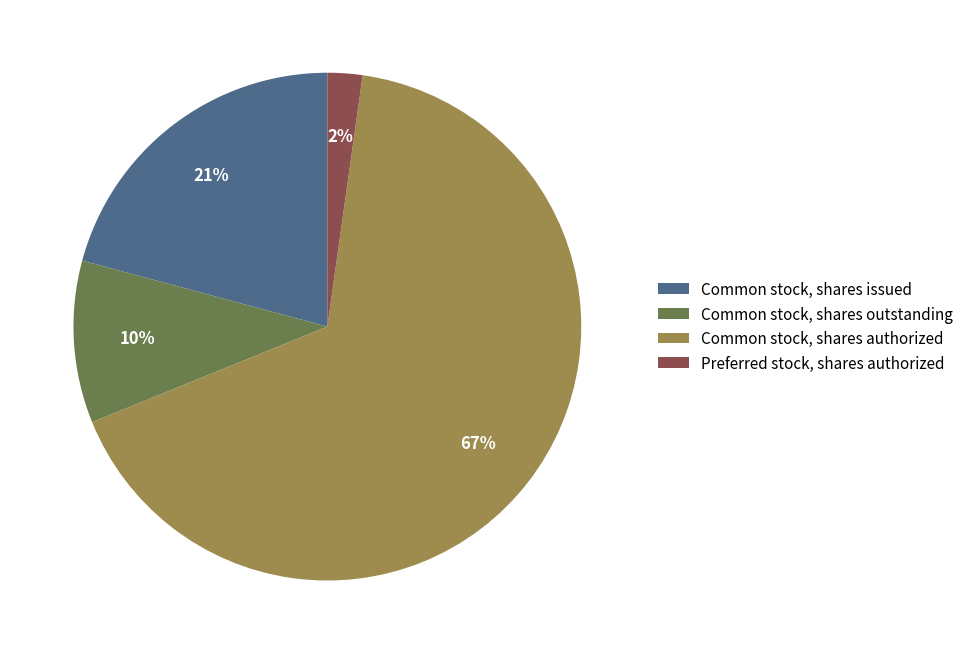

The Common stock, shares issued slice represents 21% of the pie. True or false?

True